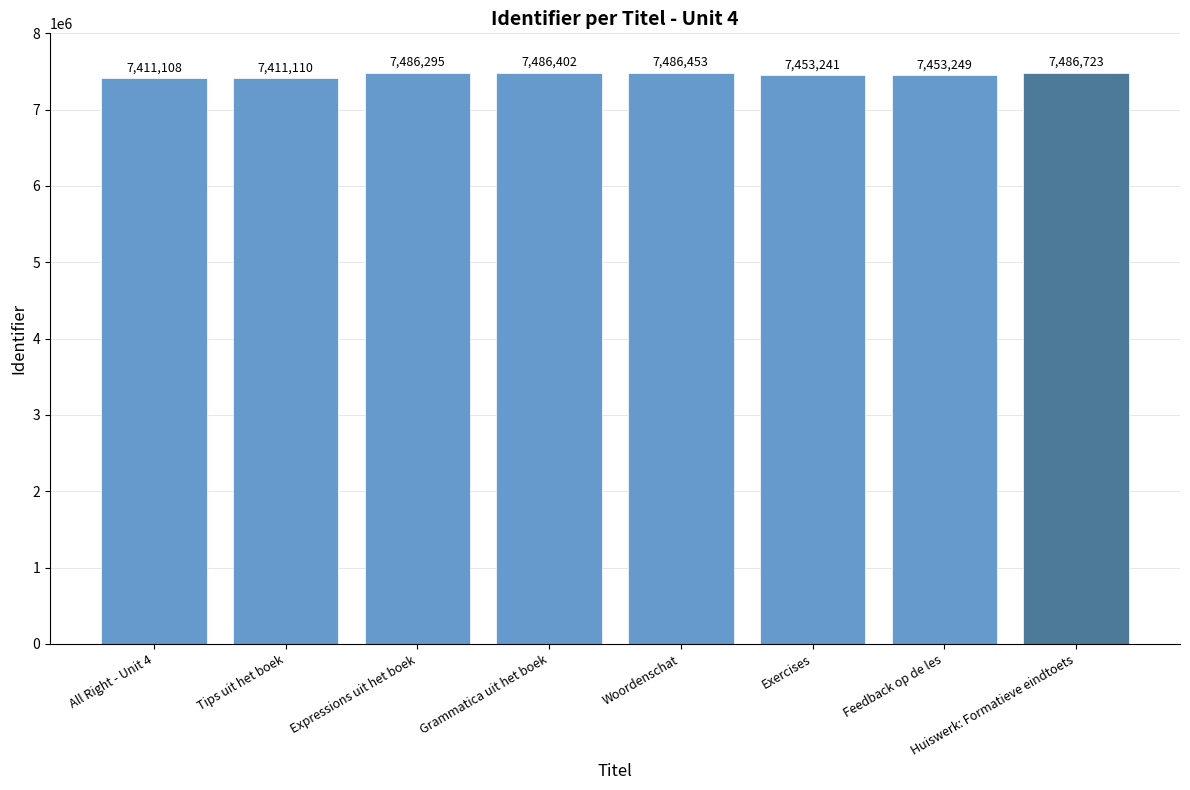

The value at Feedback op de les is 7453249. True or false?

True